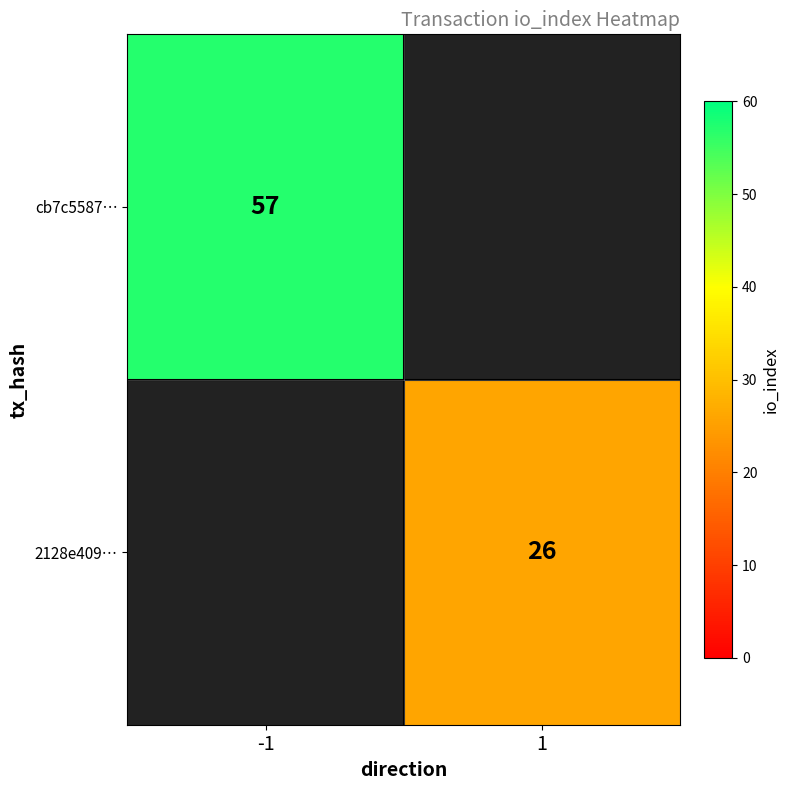

The value of 2128e409… at 1 is 7. True or false?

False